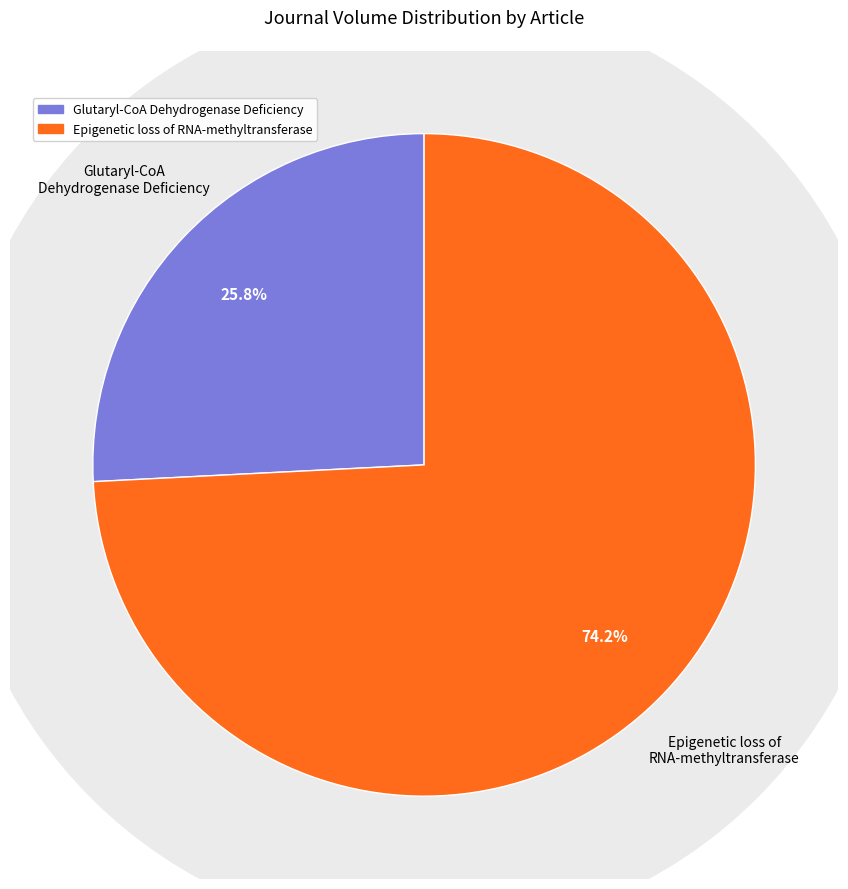

To the nearest percent, what percentage of the pie is Glutaryl-CoA Dehydrogenase Deficiency?

26%